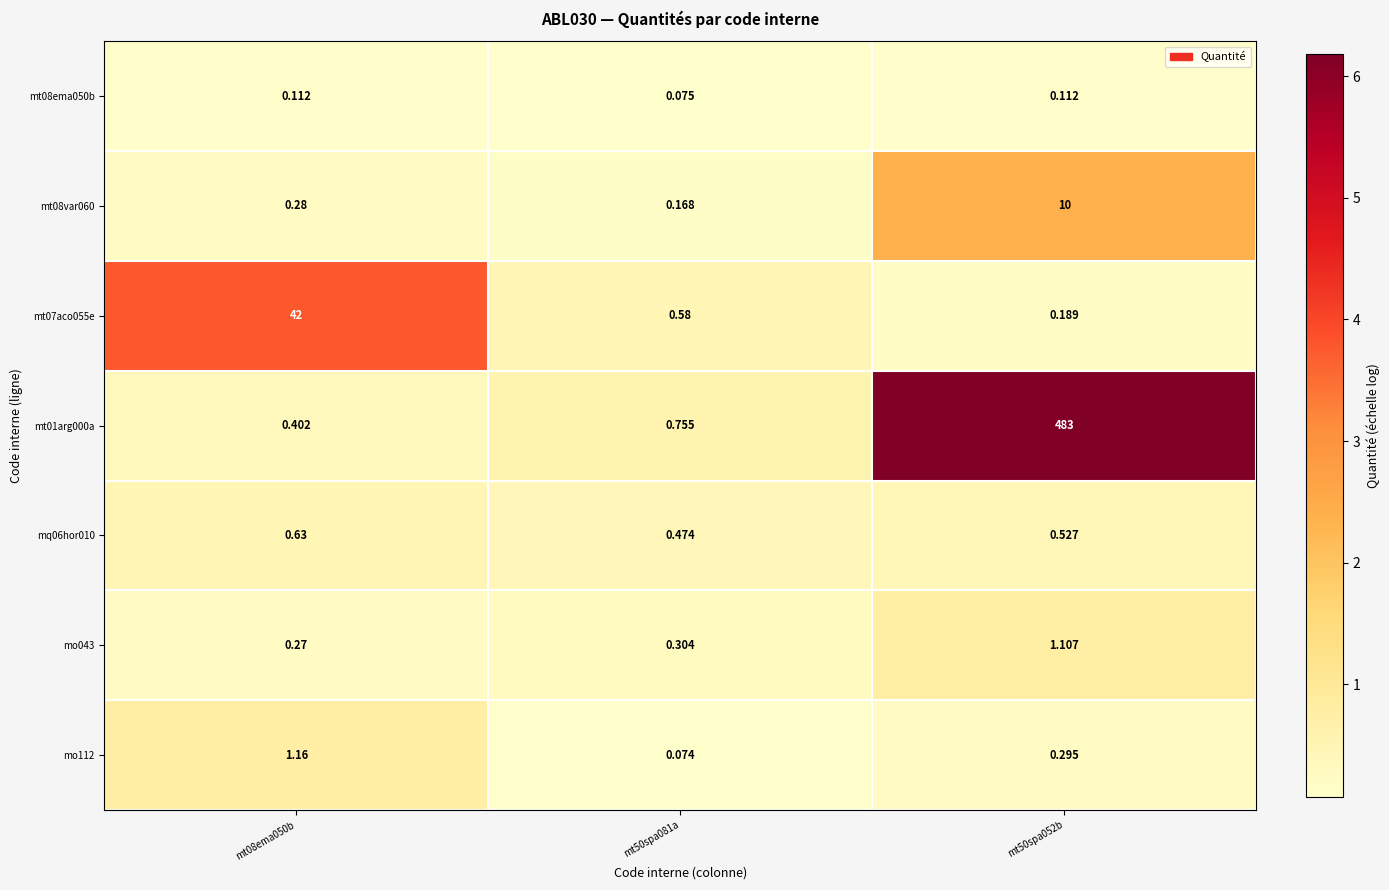

Is the value of mo112 at mt08ema050b greater than the value of mq06hor010 at mt50spa052b?

Yes